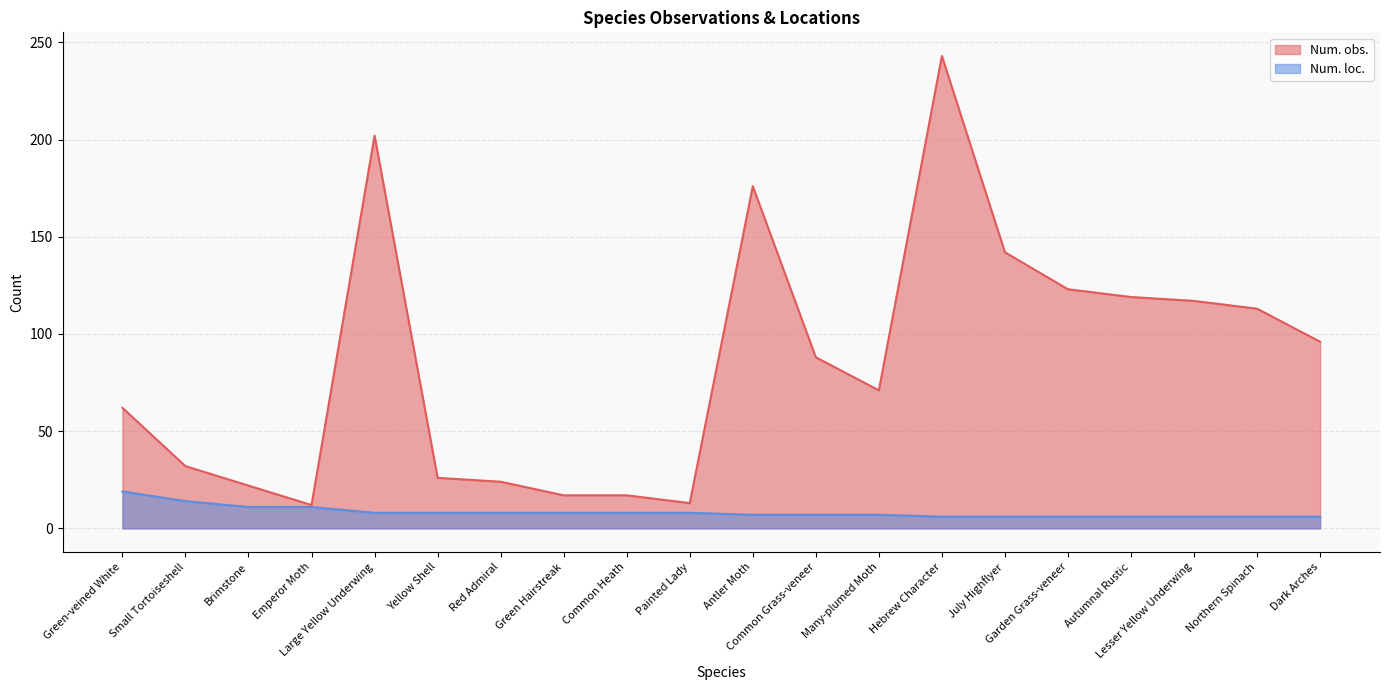

True or false: Num. obs. has more than 2 interior local peaks.

True